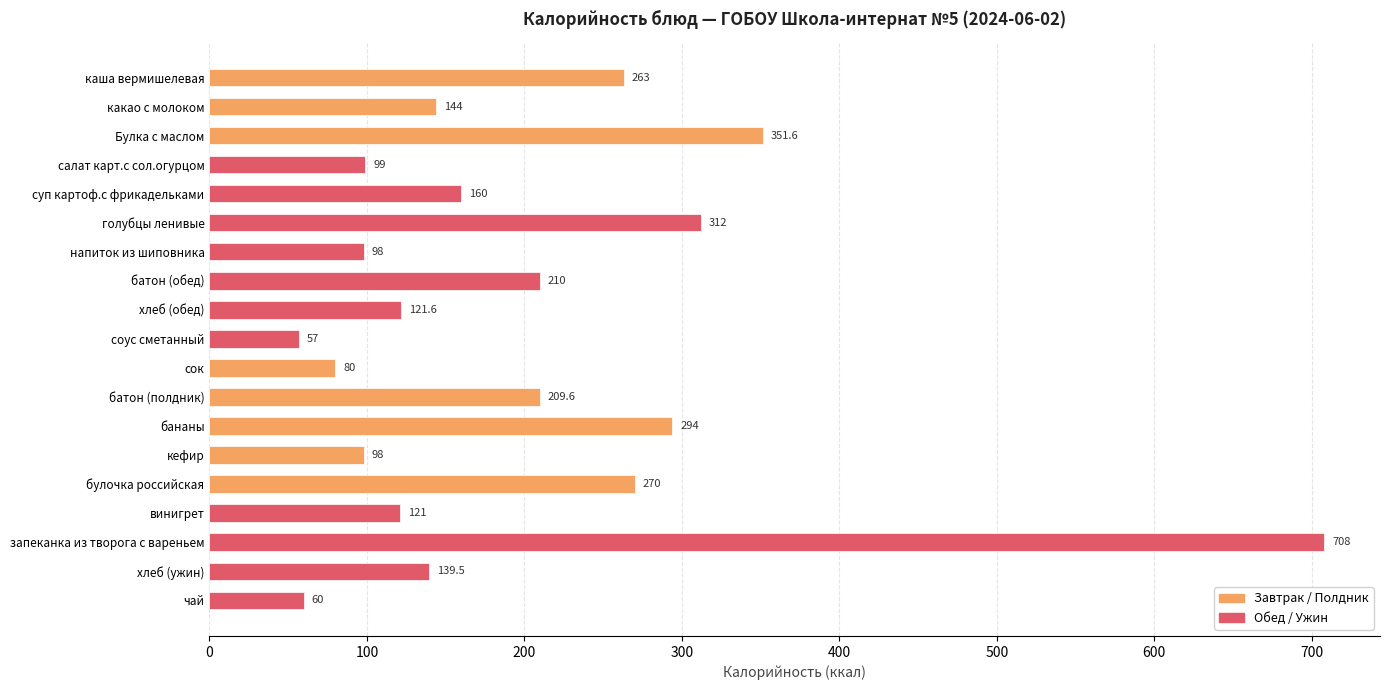

What is the difference between the maximum and minimum values?

651.0